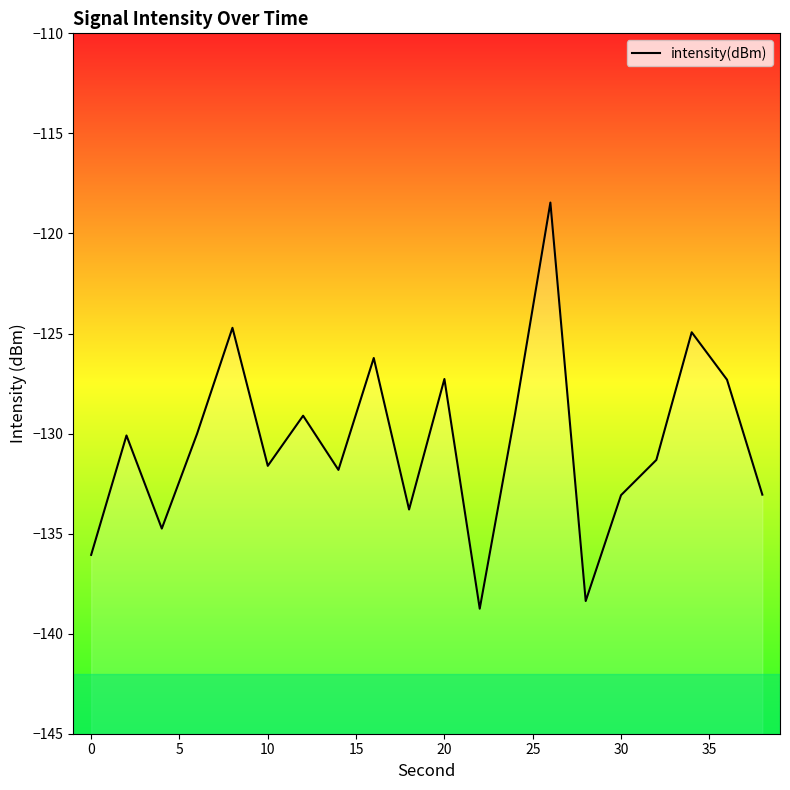

Is it true that the value at 15 is -206.7?

False